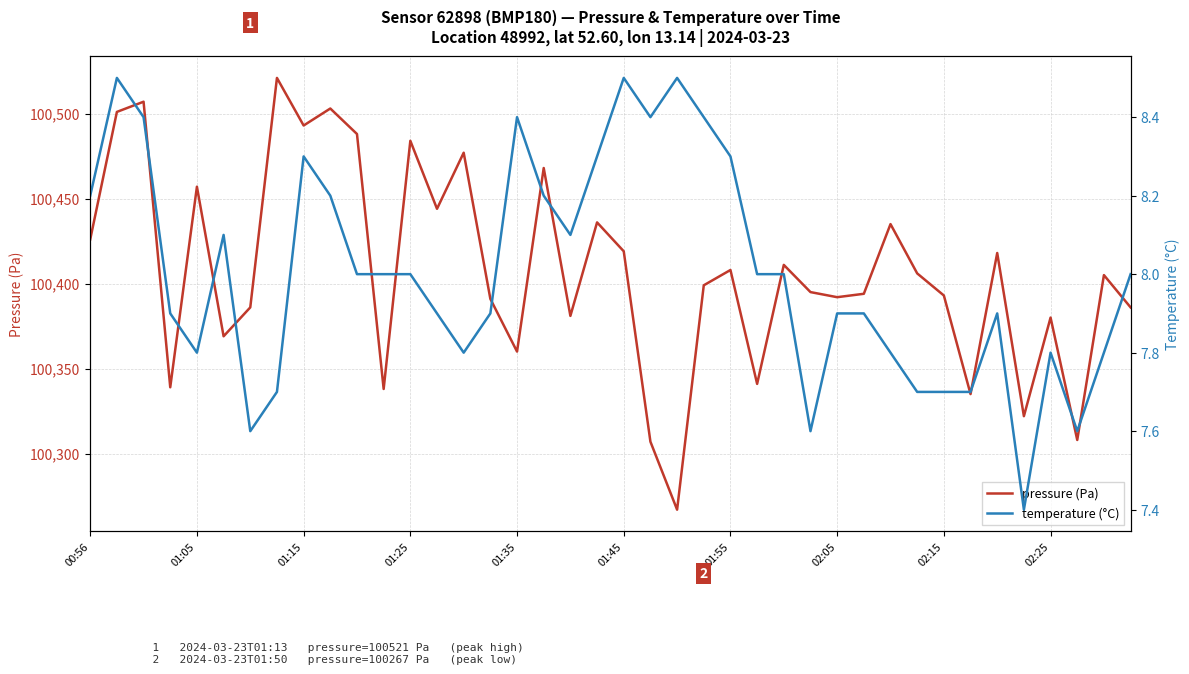

What is the value of the temperature (°C) point at the 28th from the left?

7.6